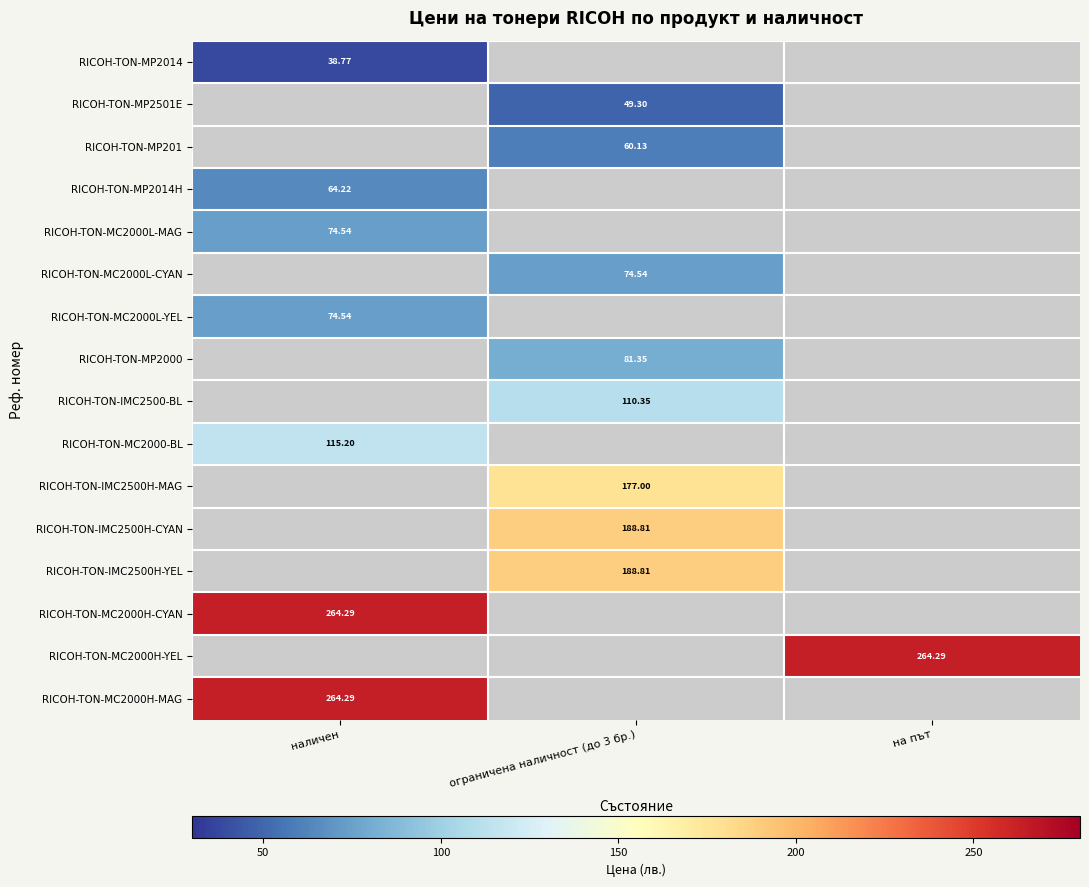

At which category does the chart reach its peak across all series?

наличен